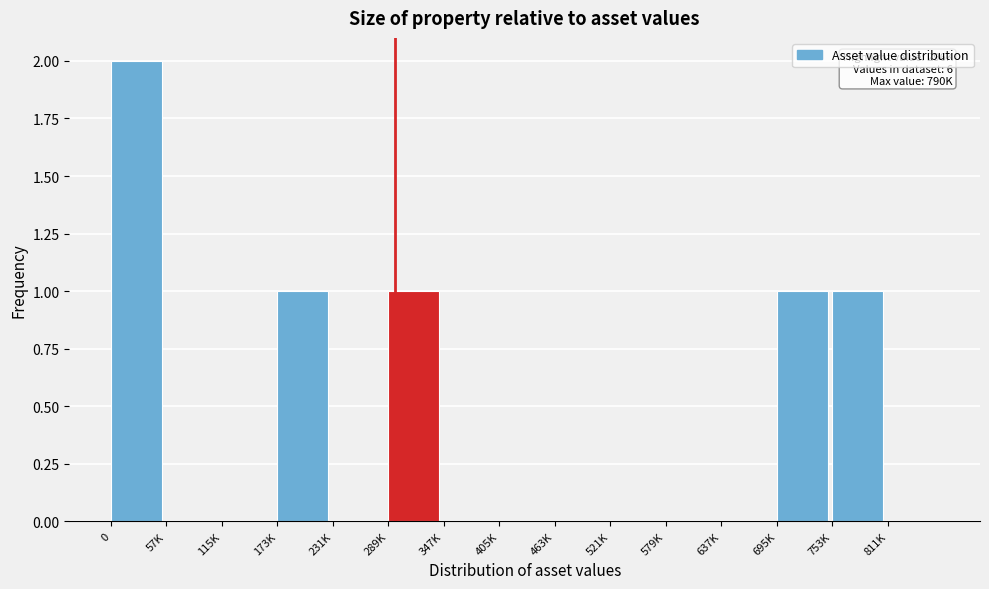

Reading left to right, transcribe all the data shown in this chart.

0=2	57K=0	115K=0	173K=1	231K=0	289K=1	347K=0	405K=0	463K=0	521K=0	579K=0	637K=0	695K=1	753K=1	811K=0